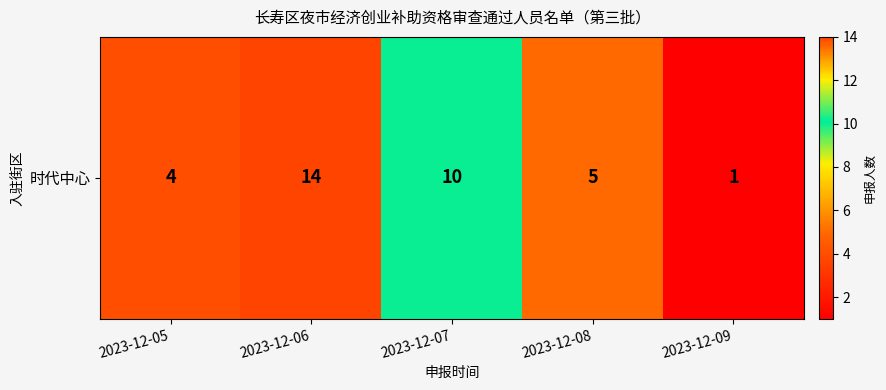

List the labels in order of value, largest first.

2023-12-06, 2023-12-07, 2023-12-08, 2023-12-05, 2023-12-09